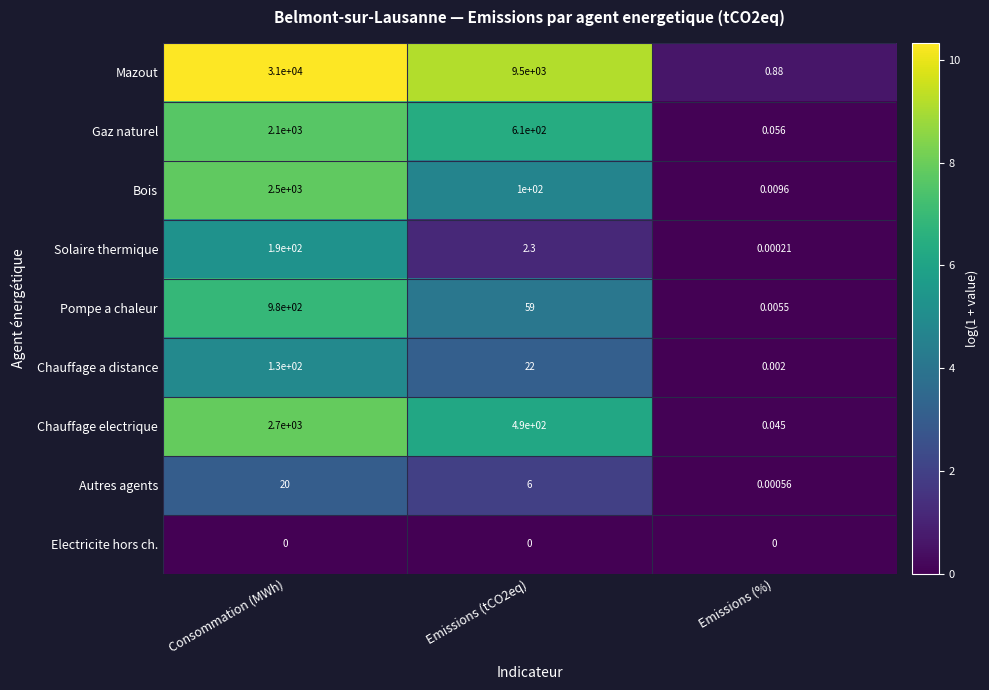

What is the total value across all series at Consommation (MWh)?

39620.0